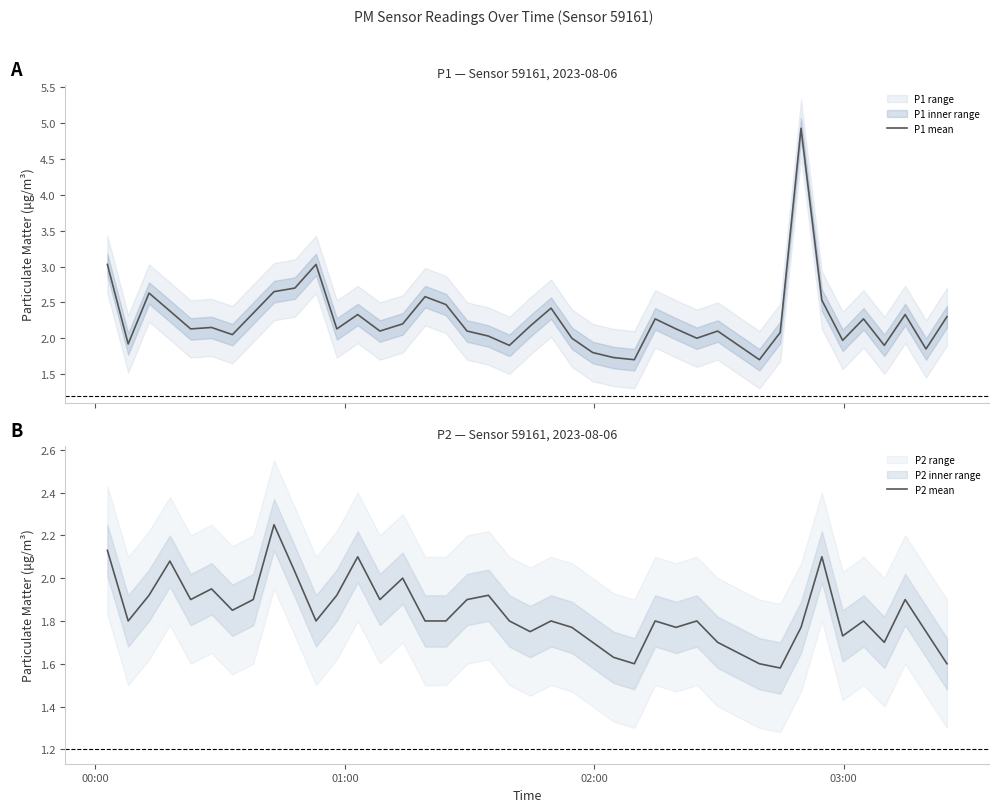

At how many categories does at least one series exceed 3?

3